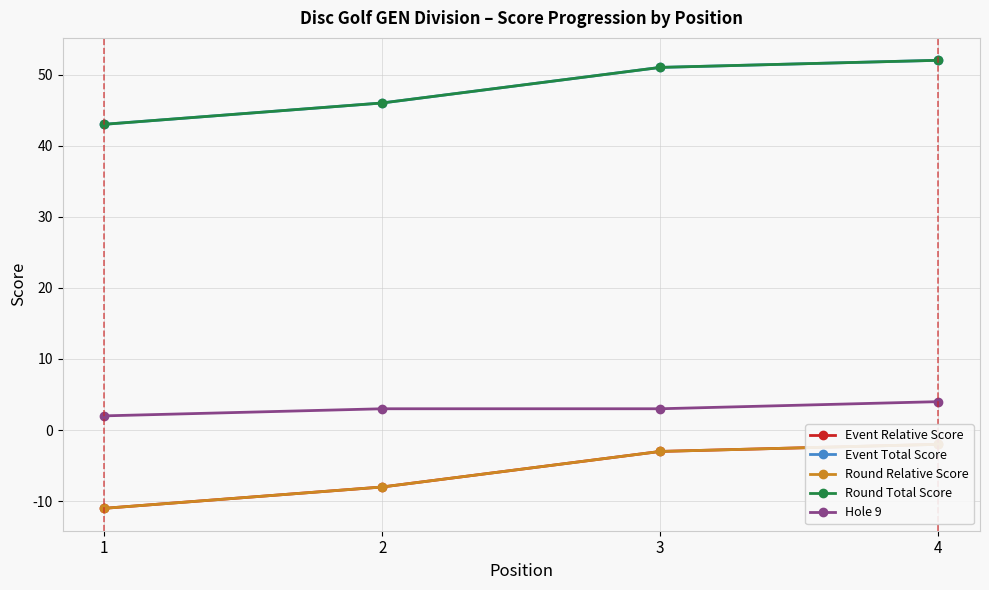

At which label is Round Relative Score closest to -6?

2